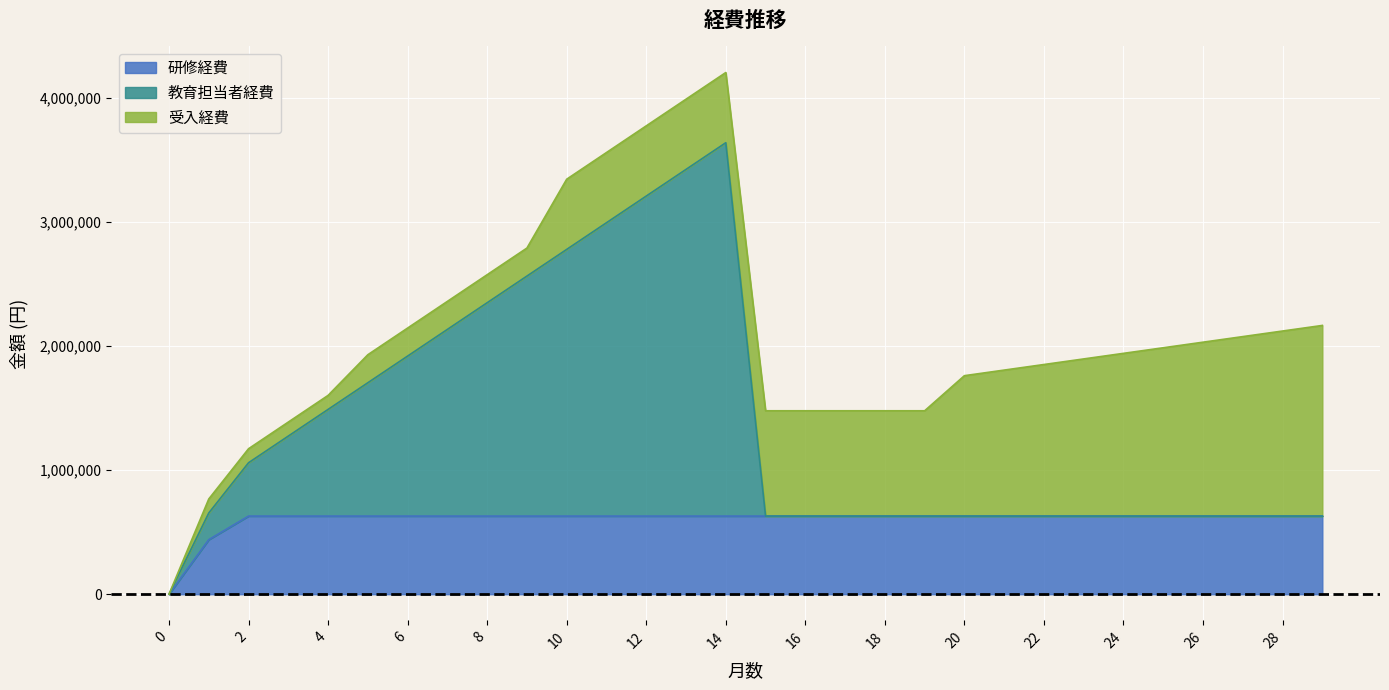

The value of 研修経費 at 24 is 630000. True or false?

True